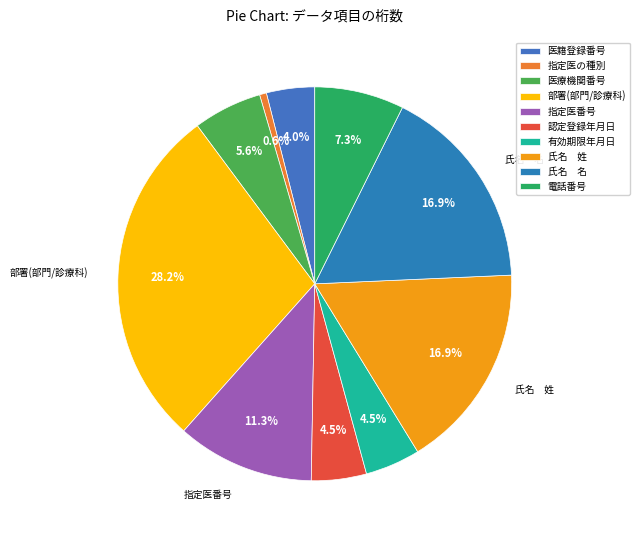

To the nearest percent, what is the difference between the largest and smallest slice percentages?

28%